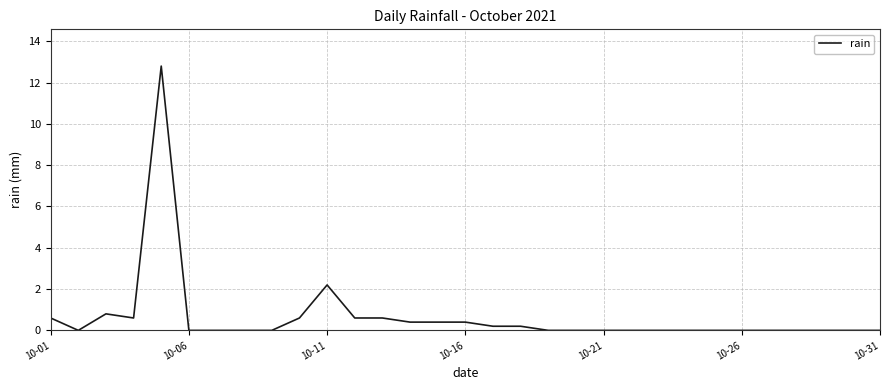

True or false: the data has more than 1 interior local peaks.

True